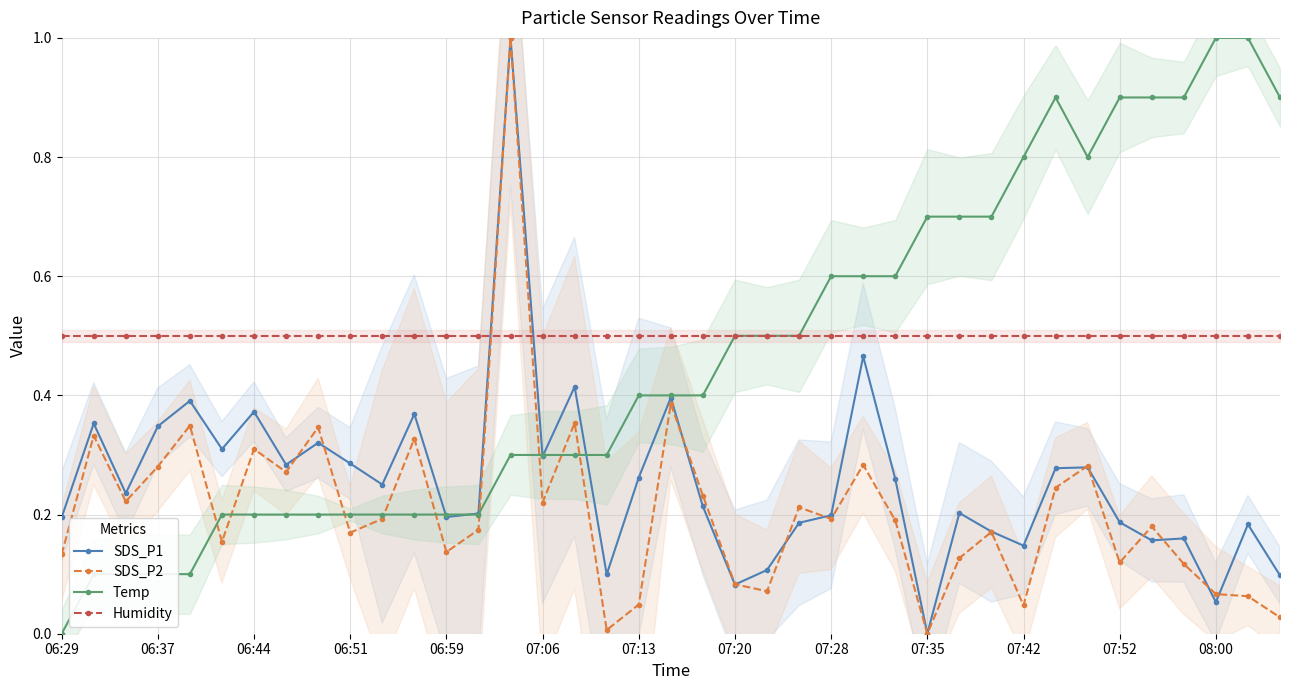

Which series has the widest spread of values?

SDS_P1